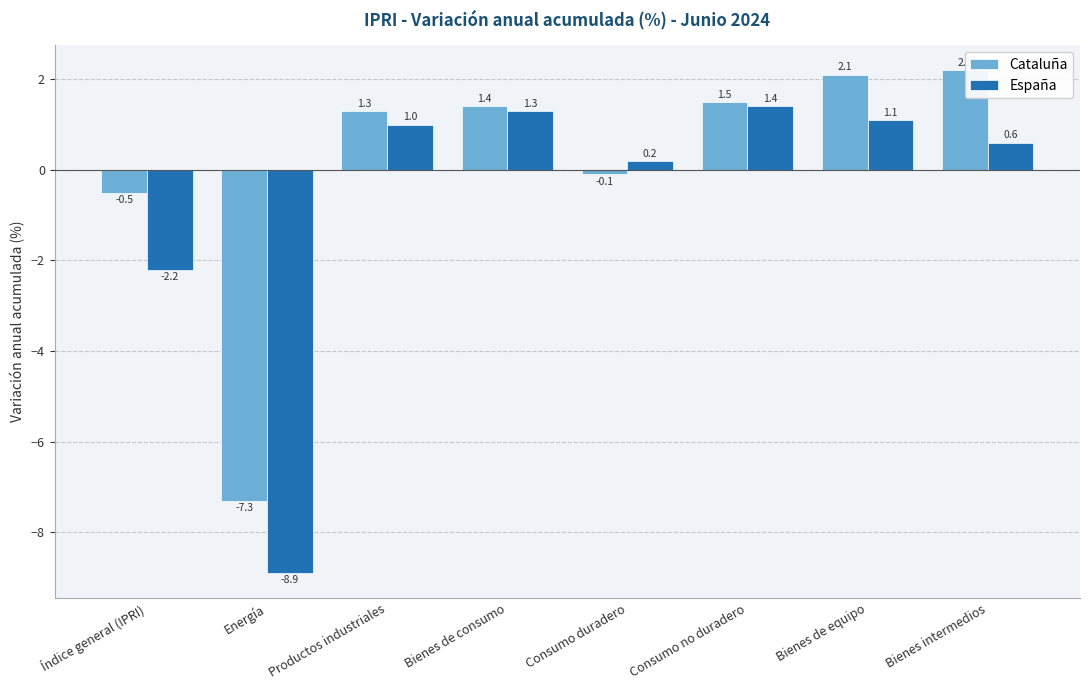

How many values in the España series exceed 1?

3